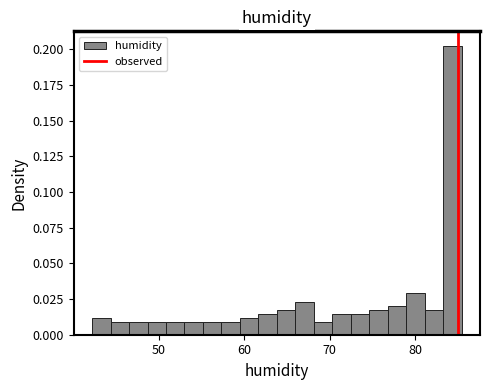

Read against the x-axis, roughly where is the centre of the tallest bar?

84